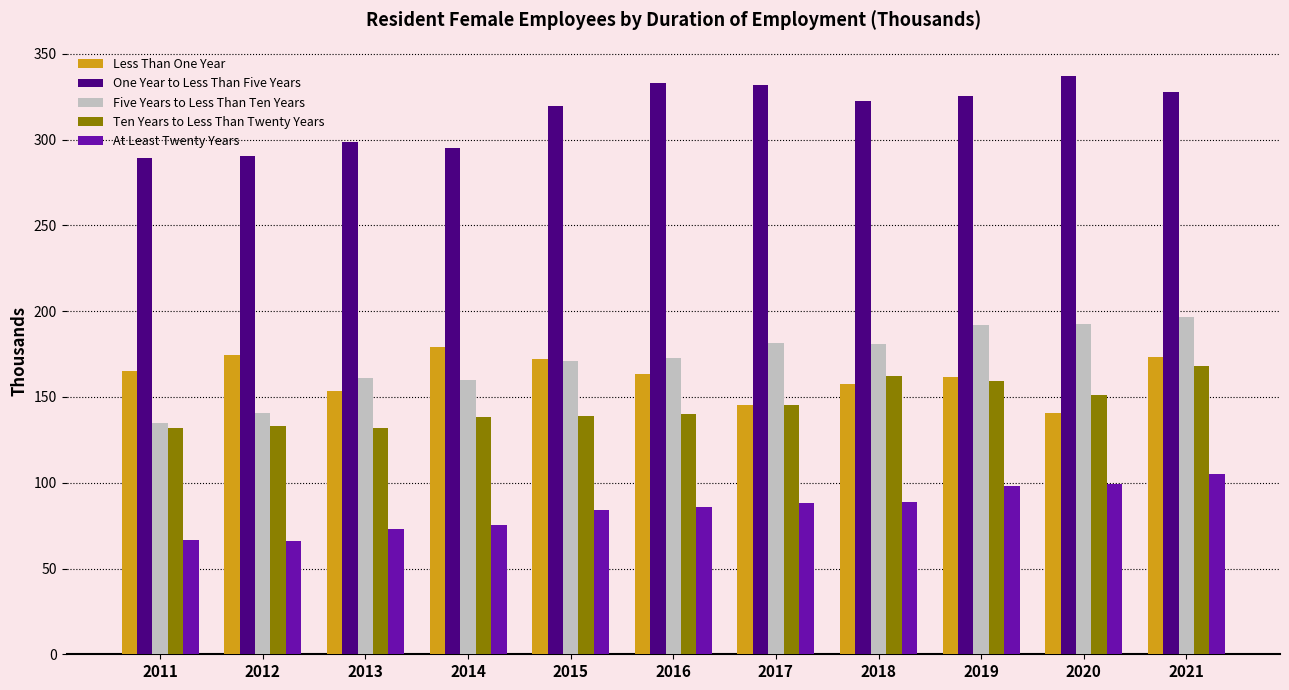

What is the difference between the maximum and second lowest values in the One Year to Less Than Five Years series?

46.6